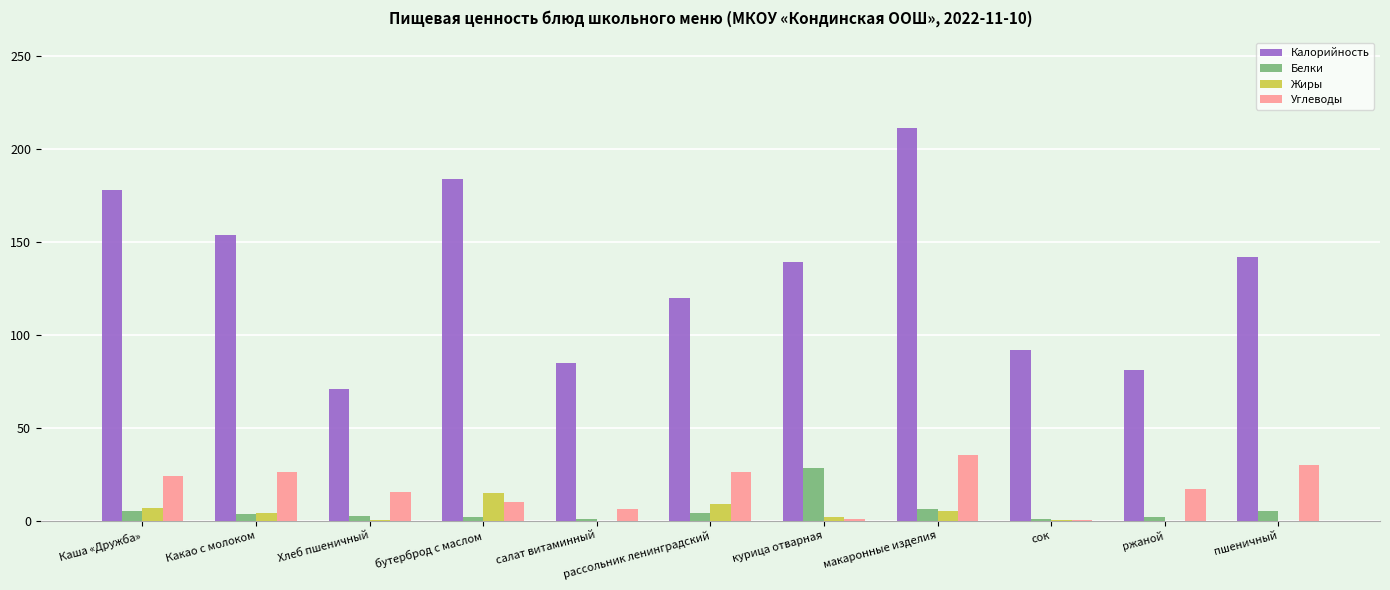

Read the Белки value at Хлеб пшеничный.

2.3